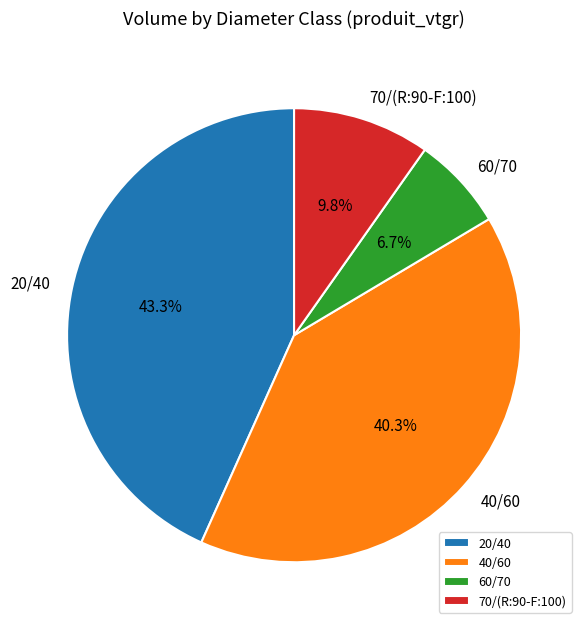

Do 60/70 and 40/60 together represent more than half of the pie?

No